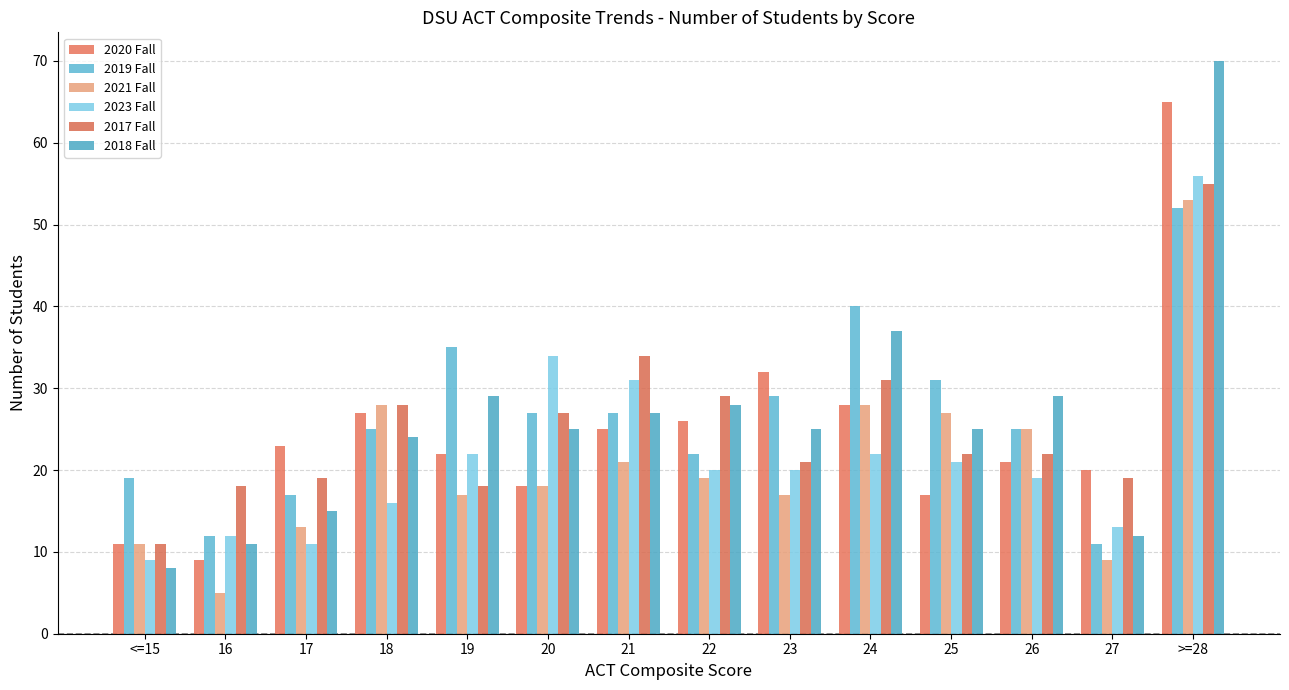

Reading left to right, list all the values displayed in this chart.

2020 Fall: 11	9	23	27	22	18	25	26	32	28	17	21	20	65
2019 Fall: 19	12	17	25	35	27	27	22	29	40	31	25	11	52
2021 Fall: 11	5	13	28	17	18	21	19	17	28	27	25	9	53
2023 Fall: 9	12	11	16	22	34	31	20	20	22	21	19	13	56
2017 Fall: 11	18	19	28	18	27	34	29	21	31	22	22	19	55
2018 Fall: 8	11	15	24	29	25	27	28	25	37	25	29	12	70